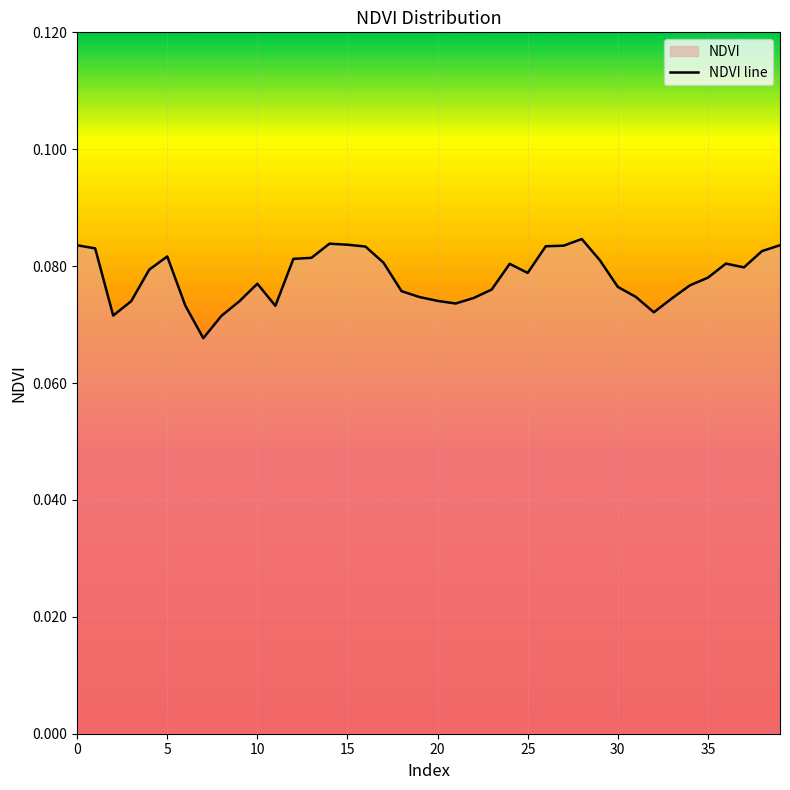

How many interior local peaks (higher than both neighbors) does the data have?

6